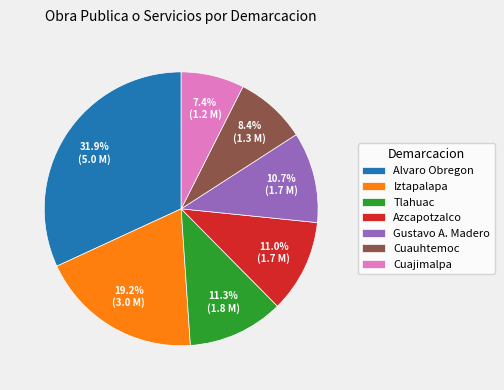

To the nearest percent, what portion does Cuajimalpa represent?

7%